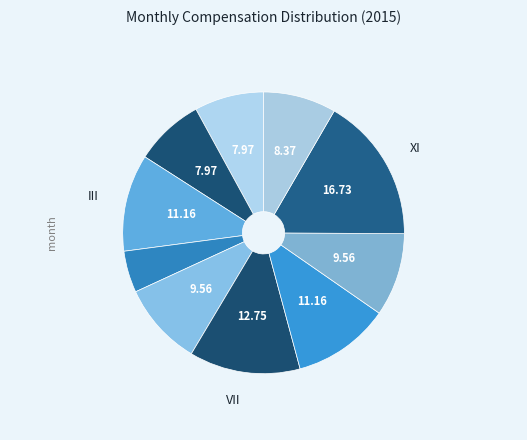

How many slices are in this pie chart?

10